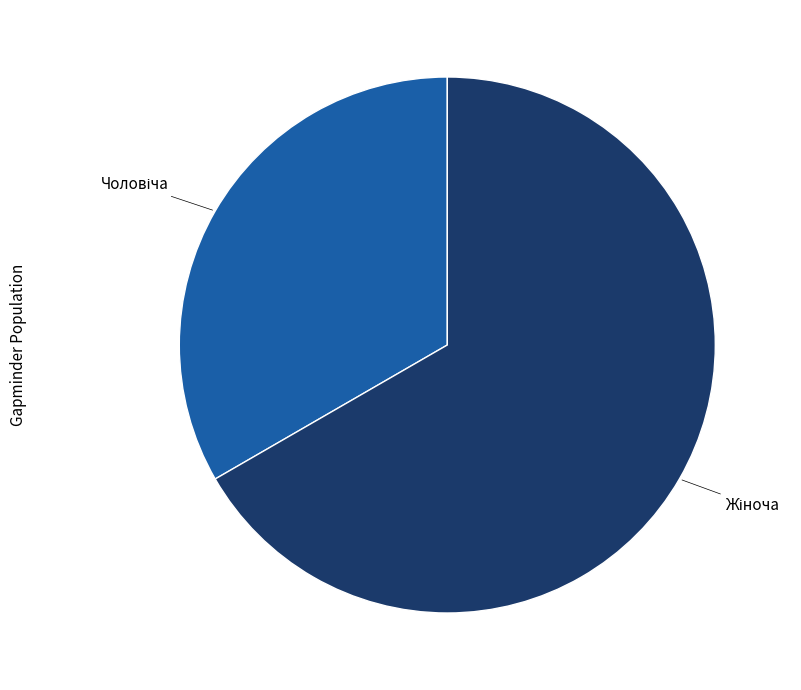

Is there any slice that represents more than half of the pie?

Yes